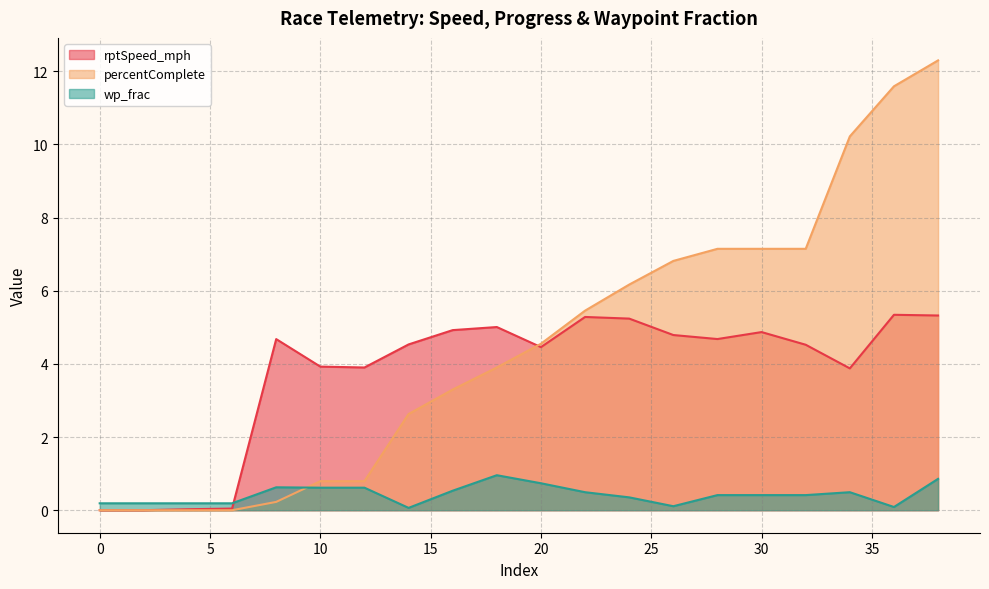

What is the greatest value displayed?

12.3